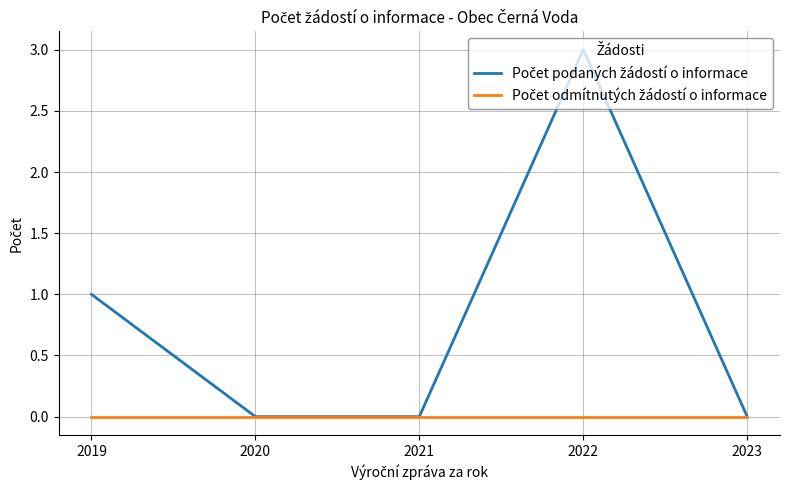

Which label corresponds to the largest value in the chart?

2022